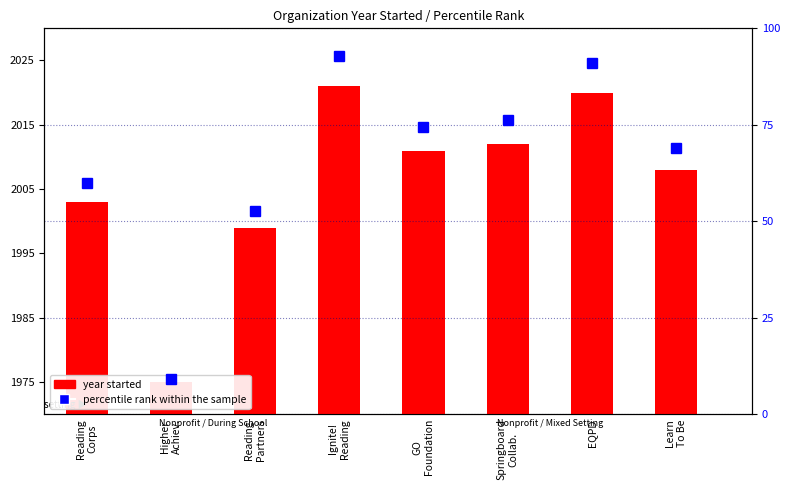

Reading left to right, extract all data points from this chart.

2003	1975	1999	2021	2011	2012	2020	2008